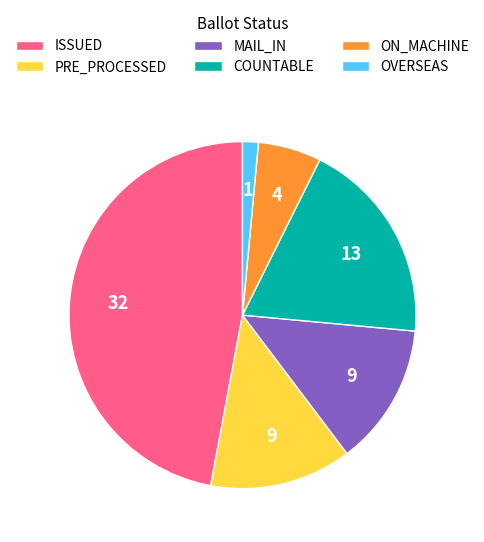

Does COUNTABLE account for over 50% of the chart?

No